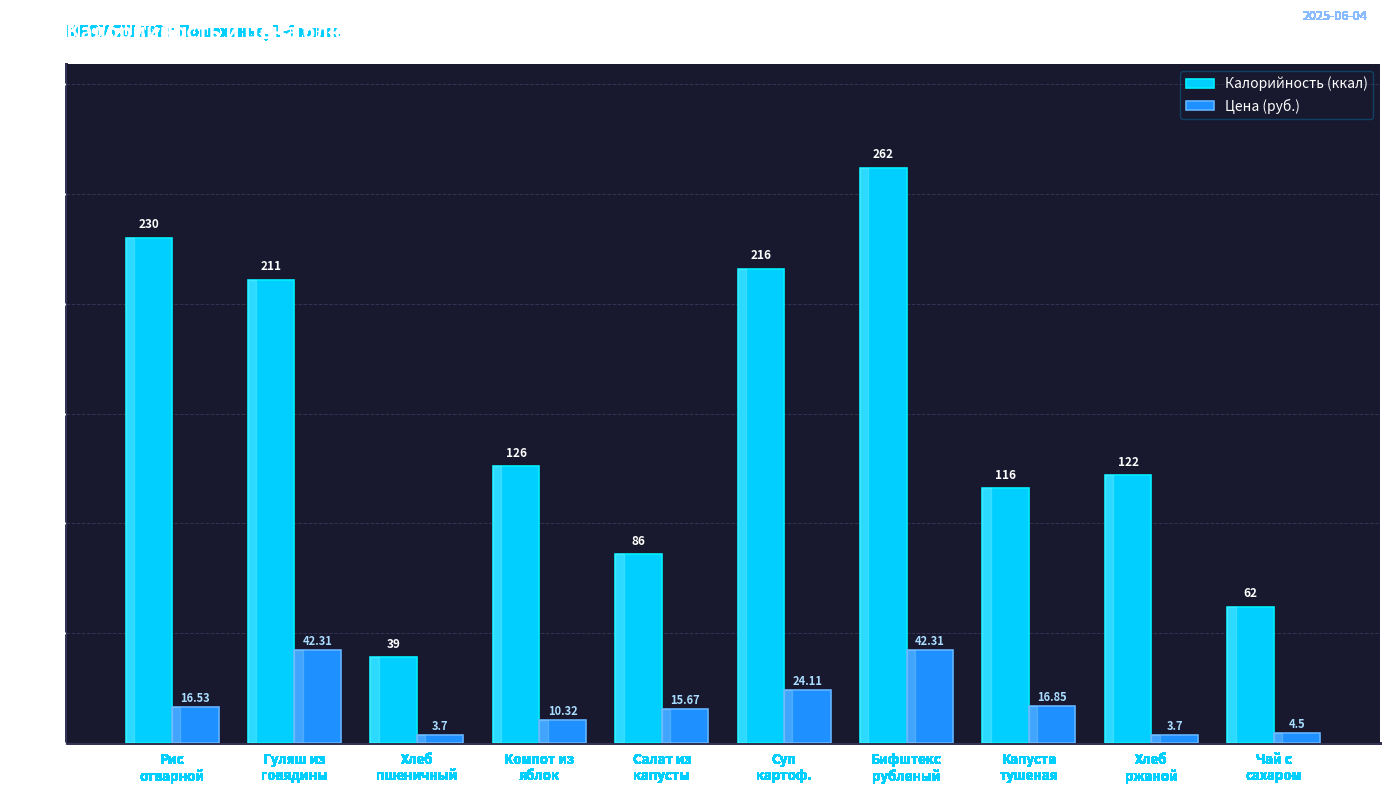

What is the label of the 7th bar from the right?

Компот из
яблок